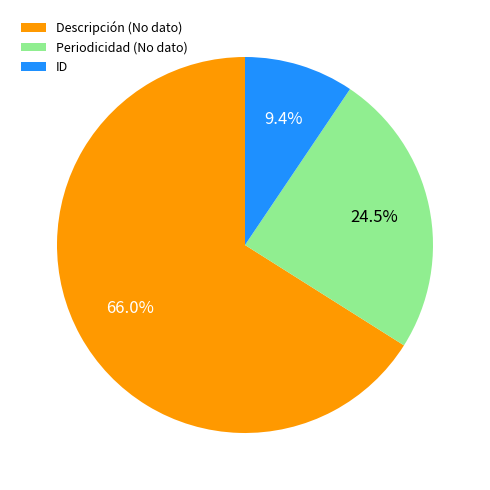

How many segments does this pie chart have?

3